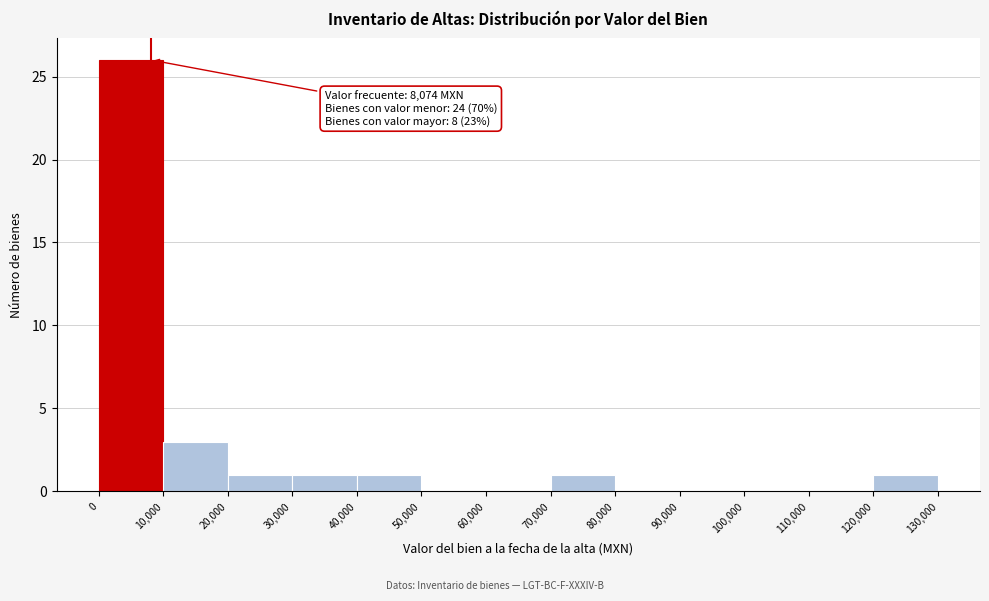

Over which range of the x-axis is the bar tallest?

0 to 10,000